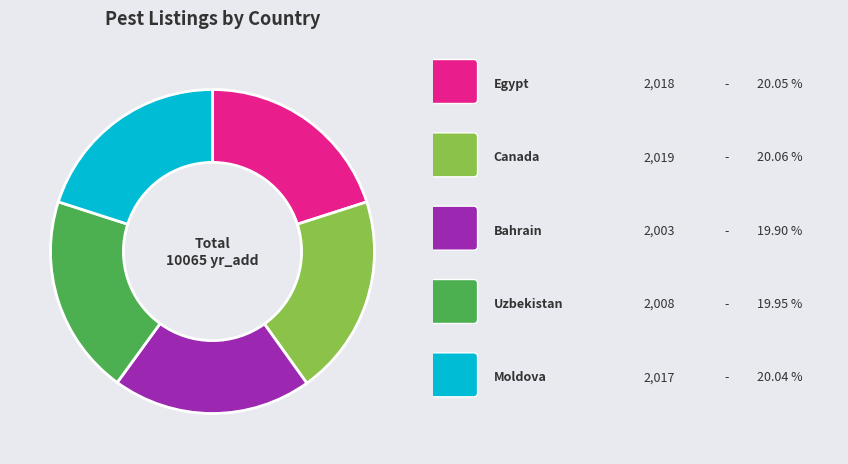

Is there any slice that represents more than half of the pie?

No